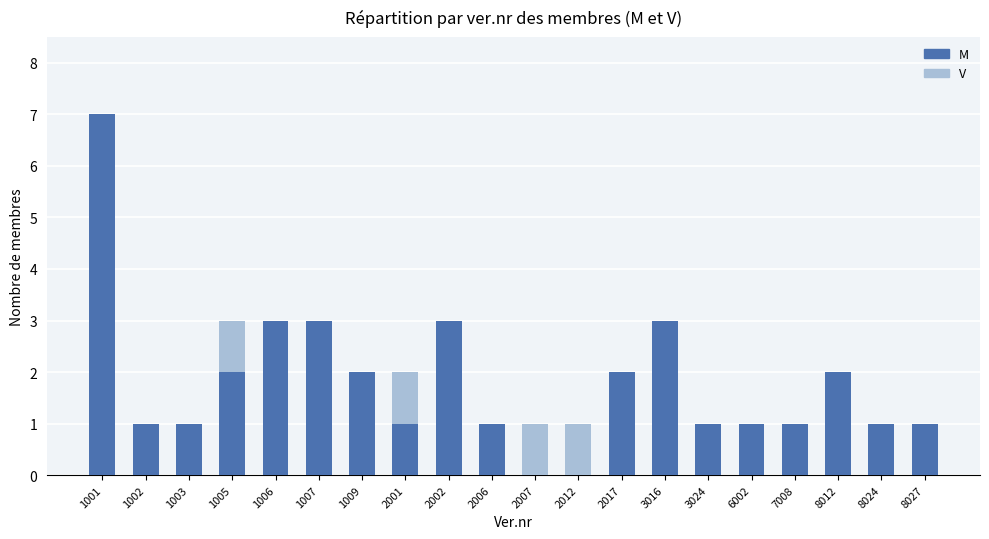

True or false: M has a value of 1 at 3024.

True